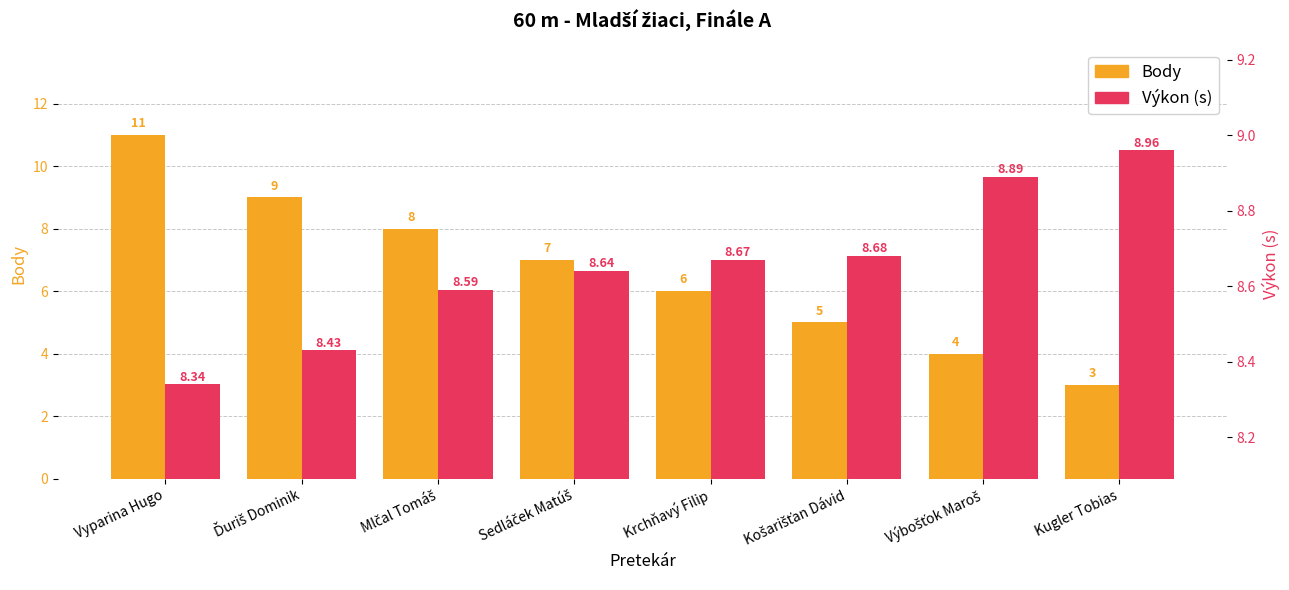

Rank the categories by Body value from lowest to highest.

Kugler Tobias, Výbošťok Maroš, Košarišťan Dávid, Krchňavý Filip, Sedláček Matúš, Mlčal Tomáš, Ďuriš Dominik, Vyparina Hugo